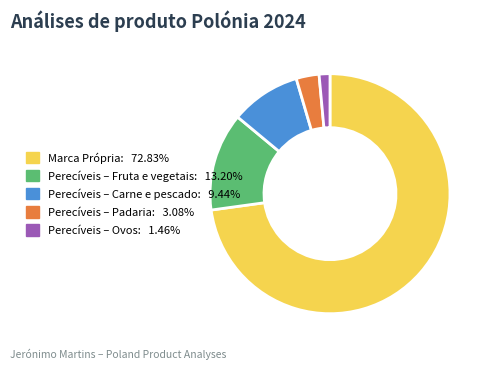

Is the sum of Perecíveis – Ovos and Perecíveis – Padaria greater than half?

No